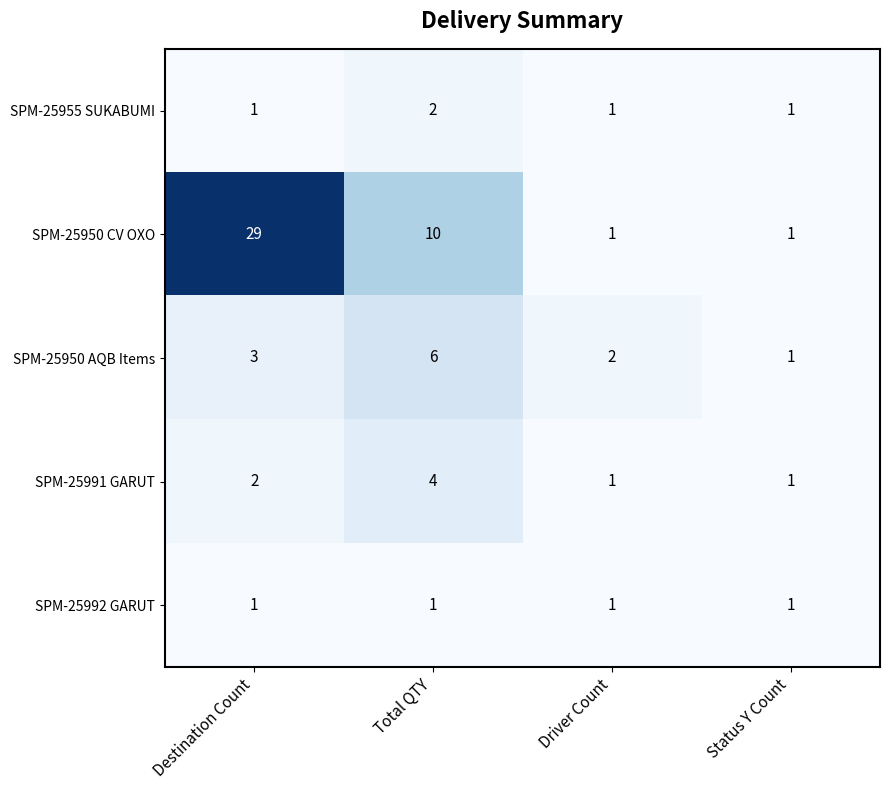

Which series changed the most between Destination Count and Driver Count?

SPM-25950 CV OXO